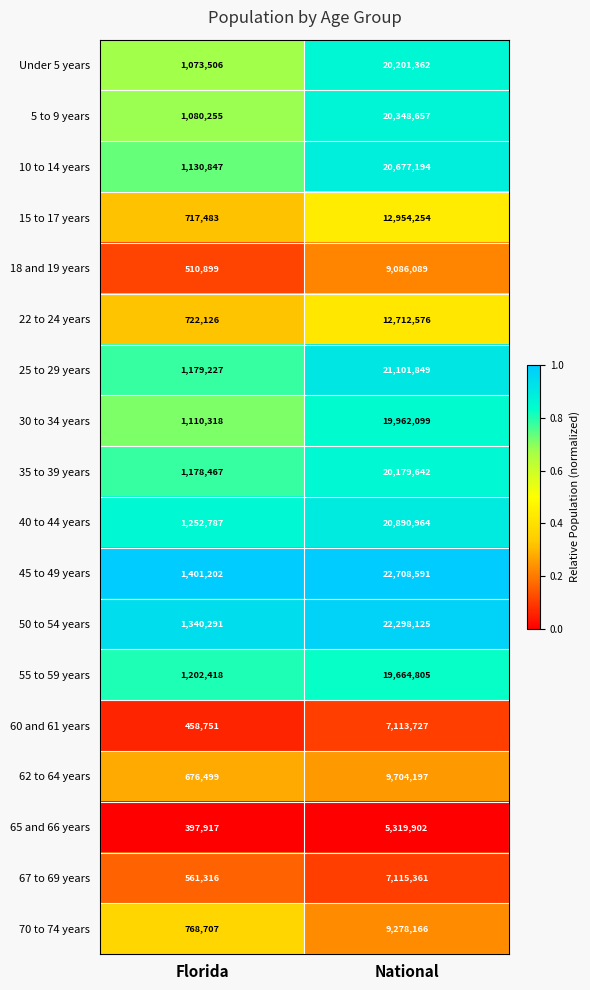

At which label is 30 to 34 years closest to 10536208?

Florida